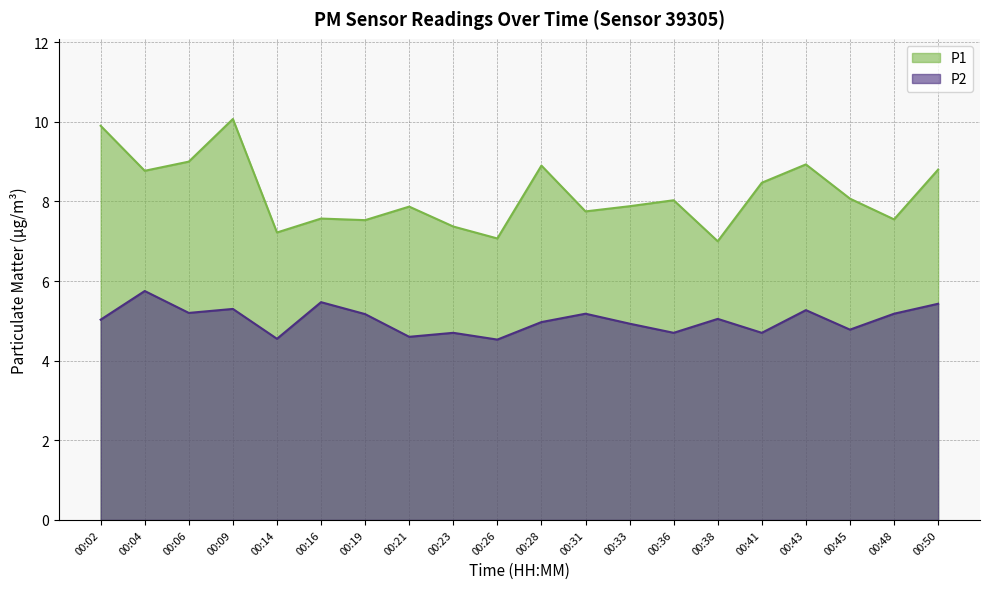

At which category does P1 reach its first local peak?

00:09